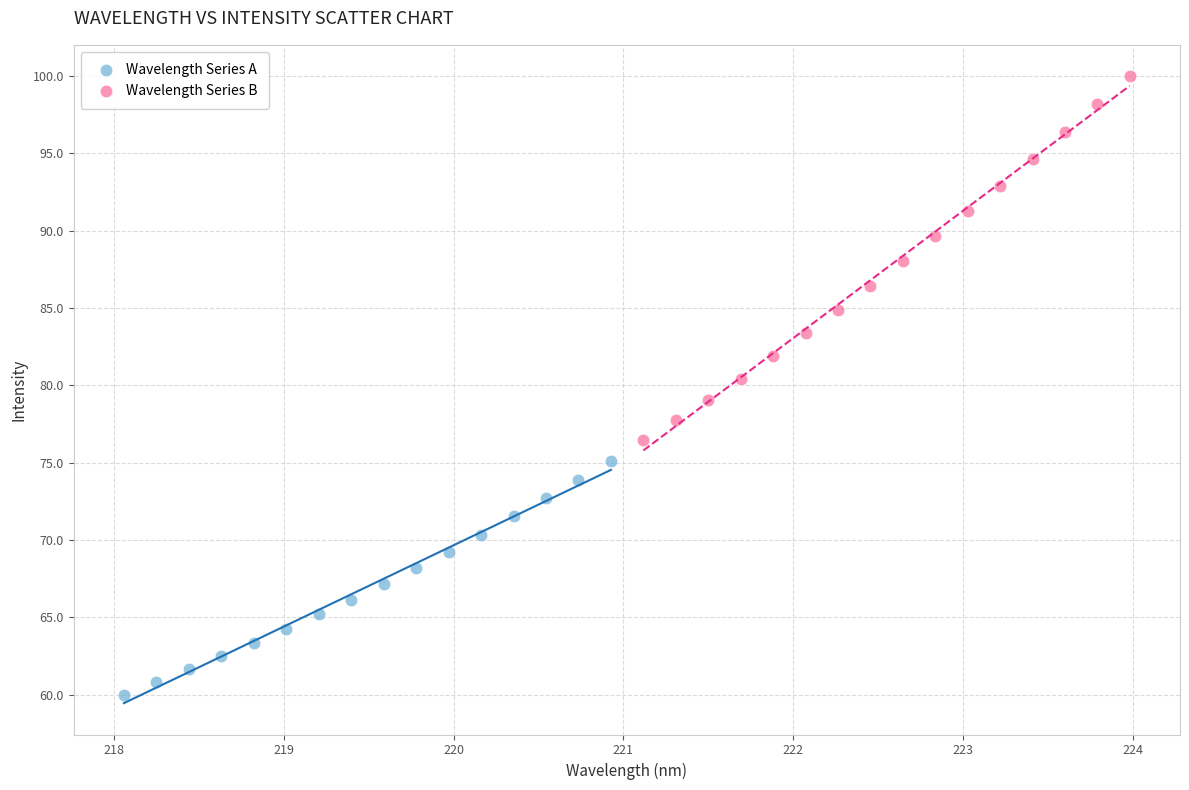

Which series contains the highest Y value?

Wavelength Series B